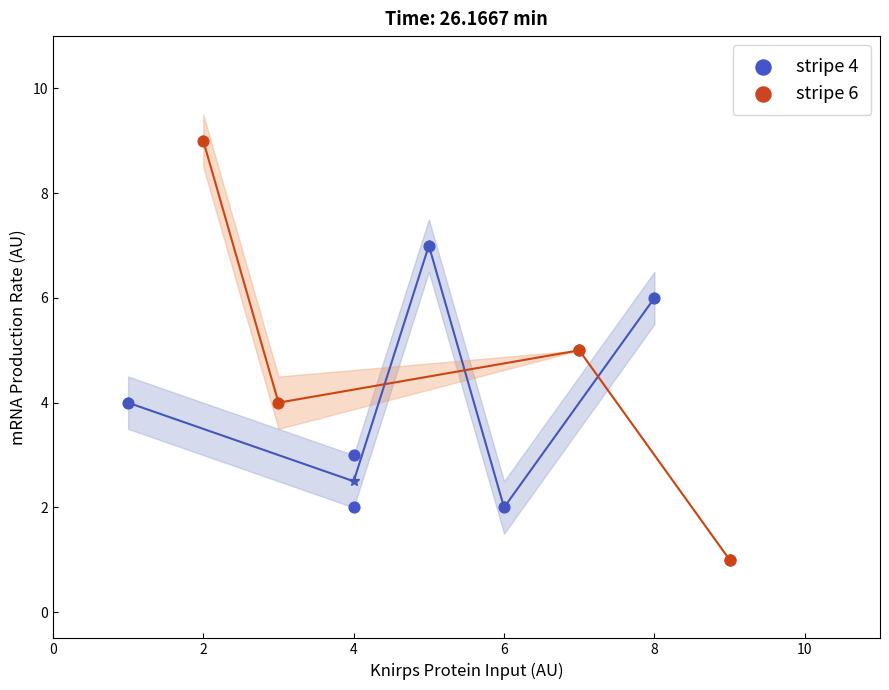

Which series contains the highest Y value?

stripe 6